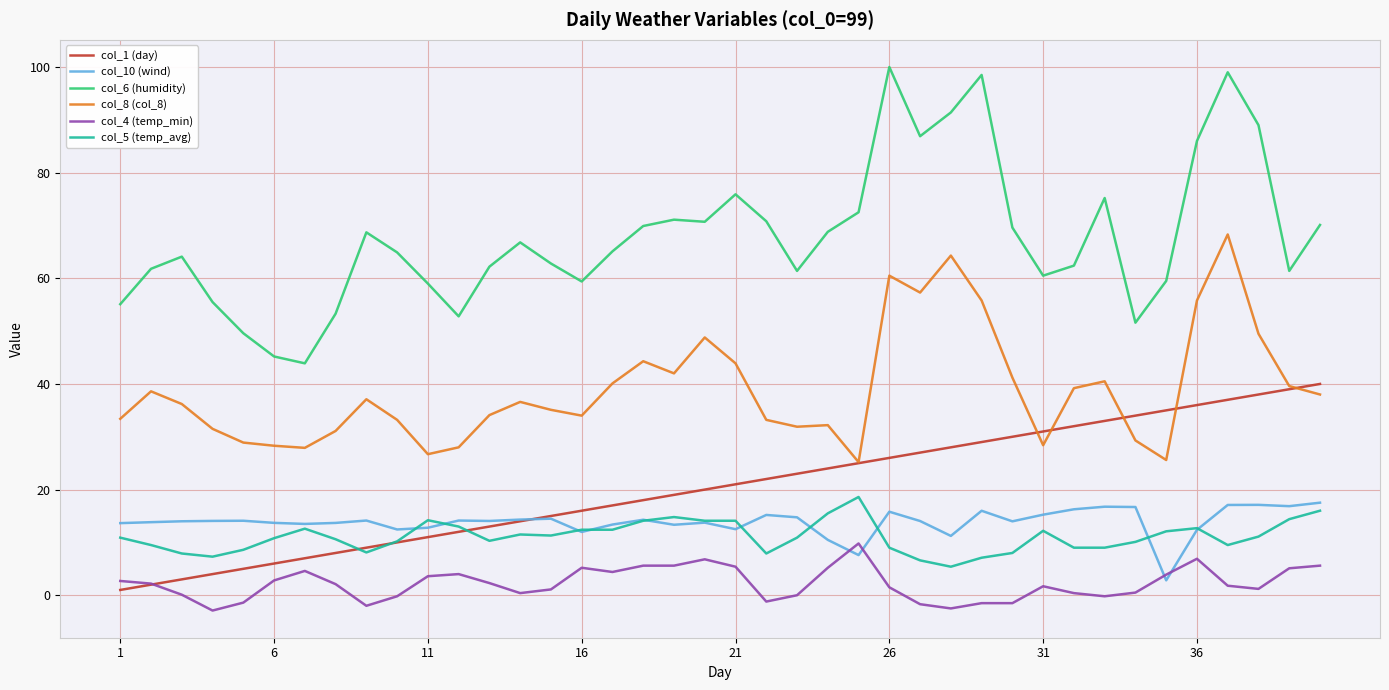

What is the highest value of the col_10 (wind) series?

17.5